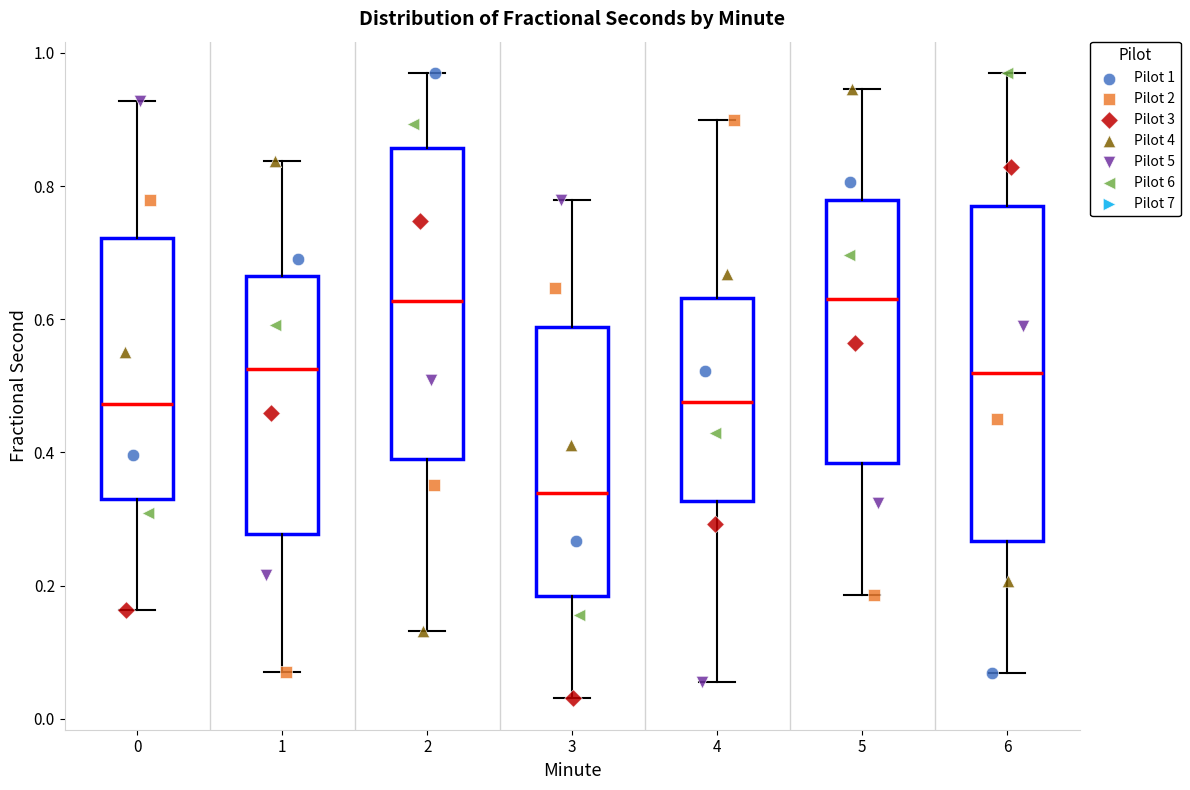

Comparing the boxes themselves (not the whiskers), which one is the tallest?

6